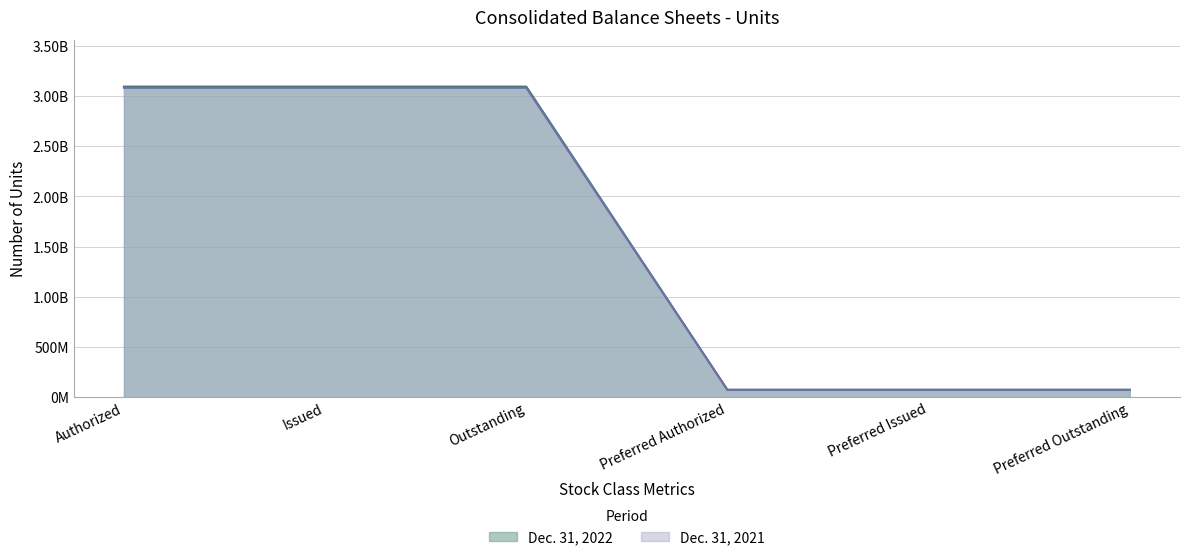

The Dec. 31, 2022 series shows 1885494032 at Authorized. True or false?

False